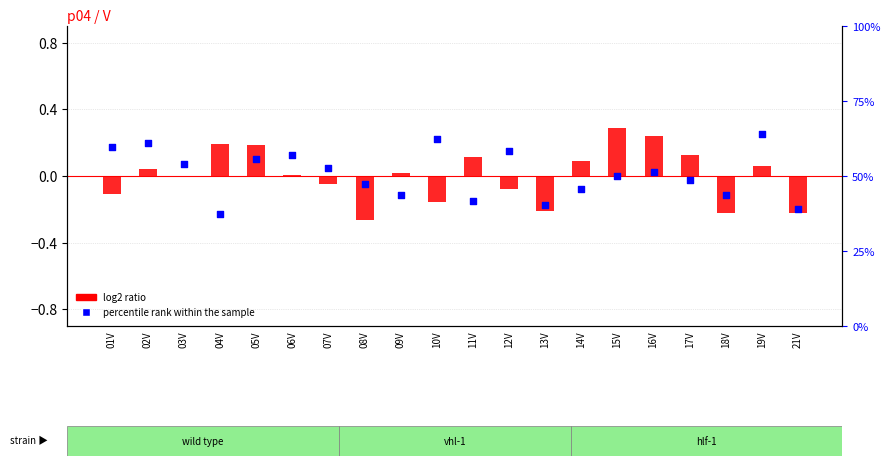

Which series contains the lowest Y value?

log2 ratio